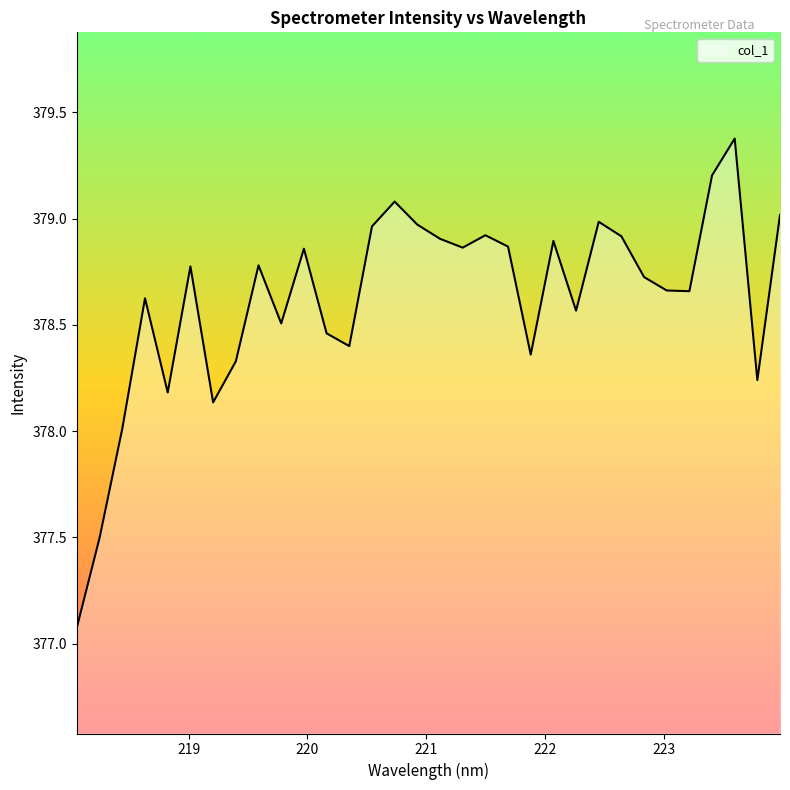

What is the smallest value displayed?

377.1